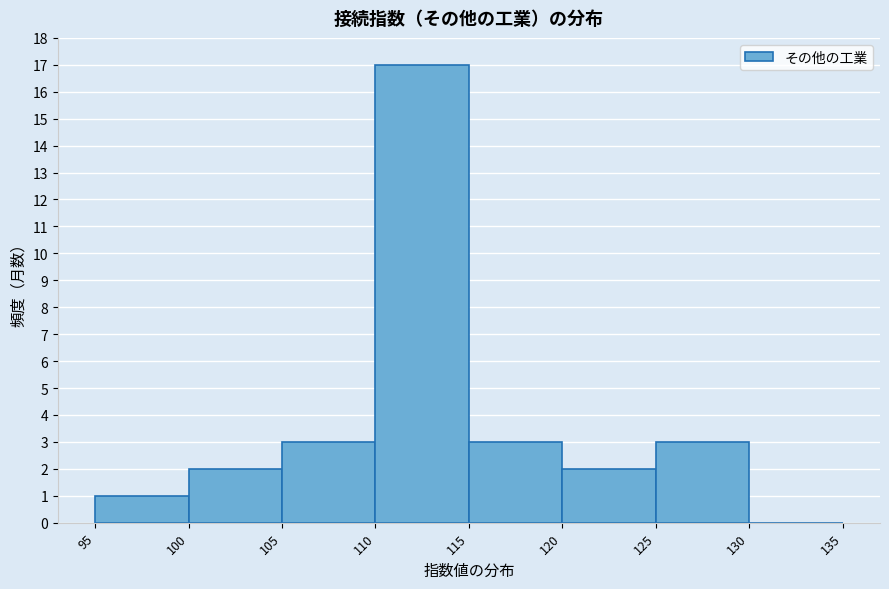

How tall is the bar that spans 115 to 120 on the x-axis? The values are not printed on the chart, so give them approximately, as read against the axis.

3